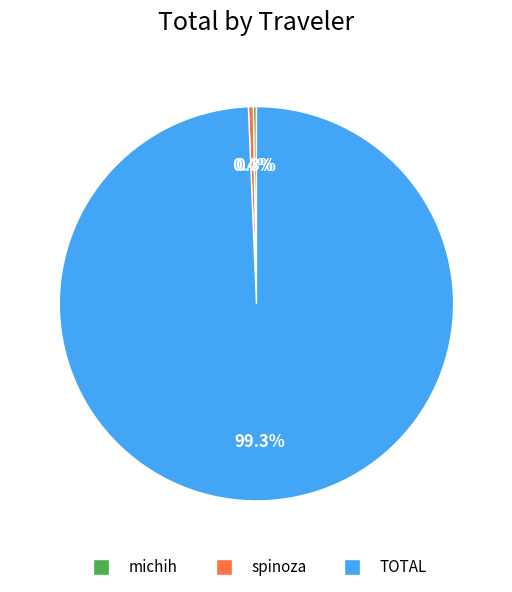

Which category has the biggest portion of the pie?

TOTAL